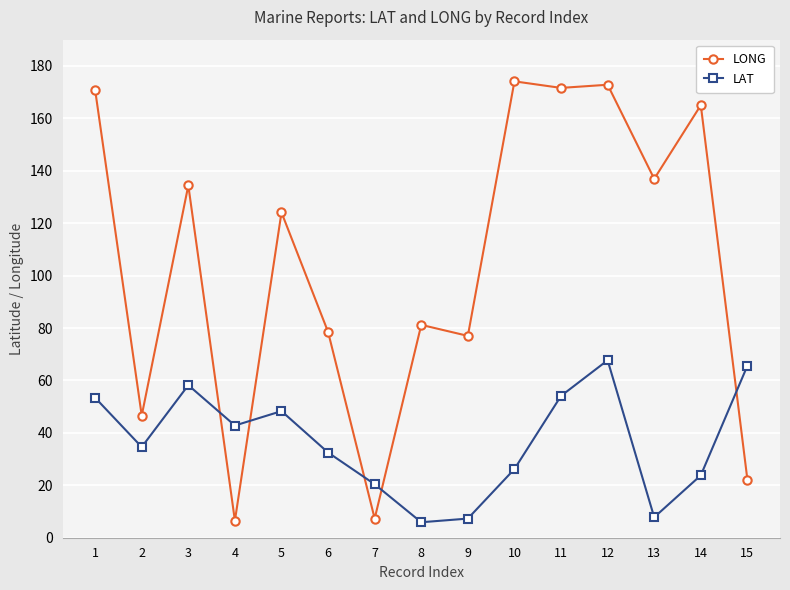

How many lines are shown in the chart?

2